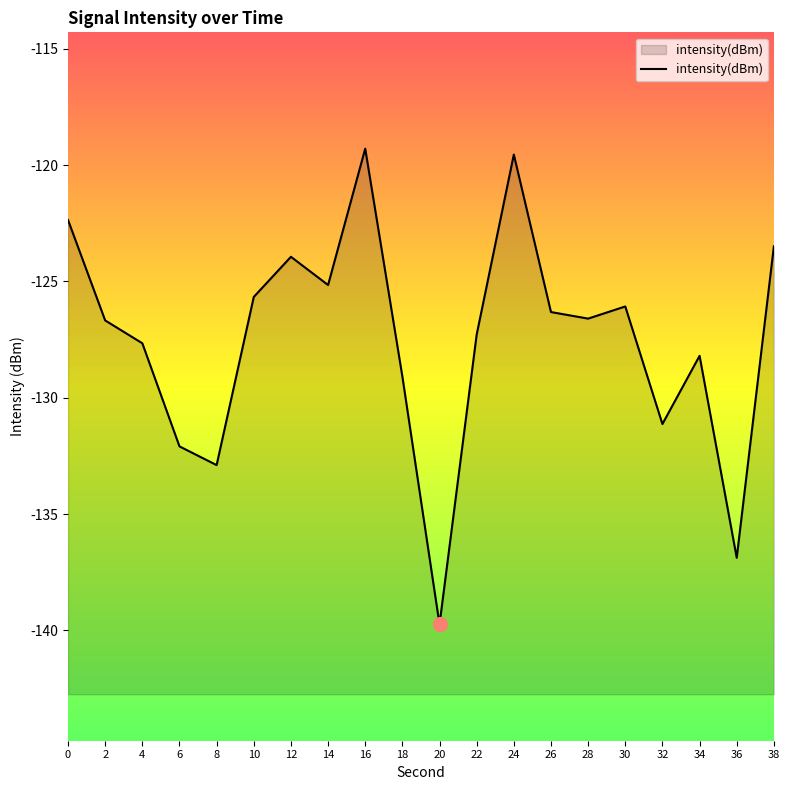

Which label corresponds to the largest value in the chart?

16